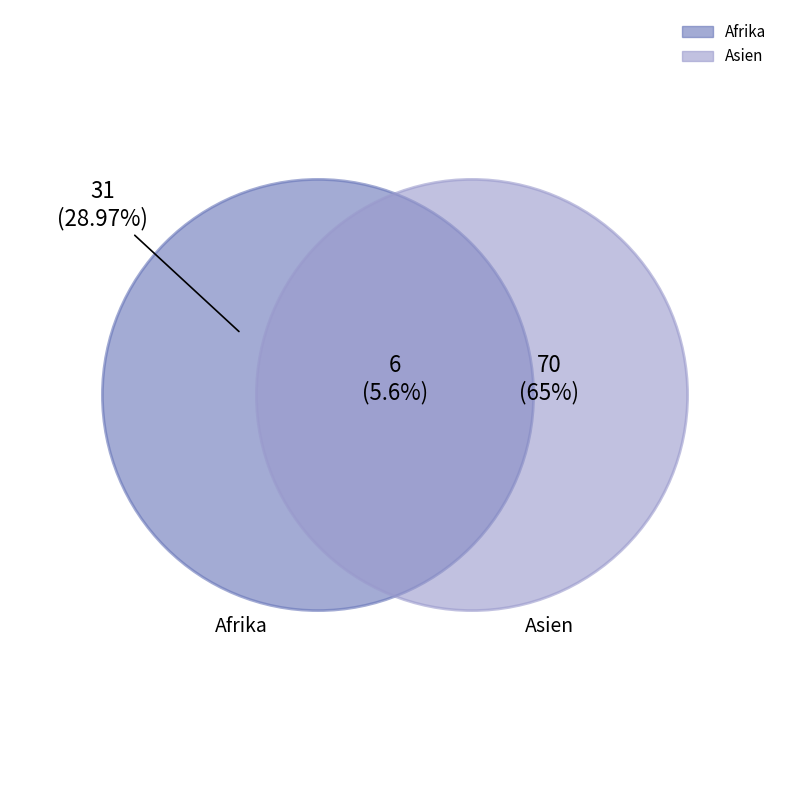

Is there any slice that represents more than half of the pie?

Yes